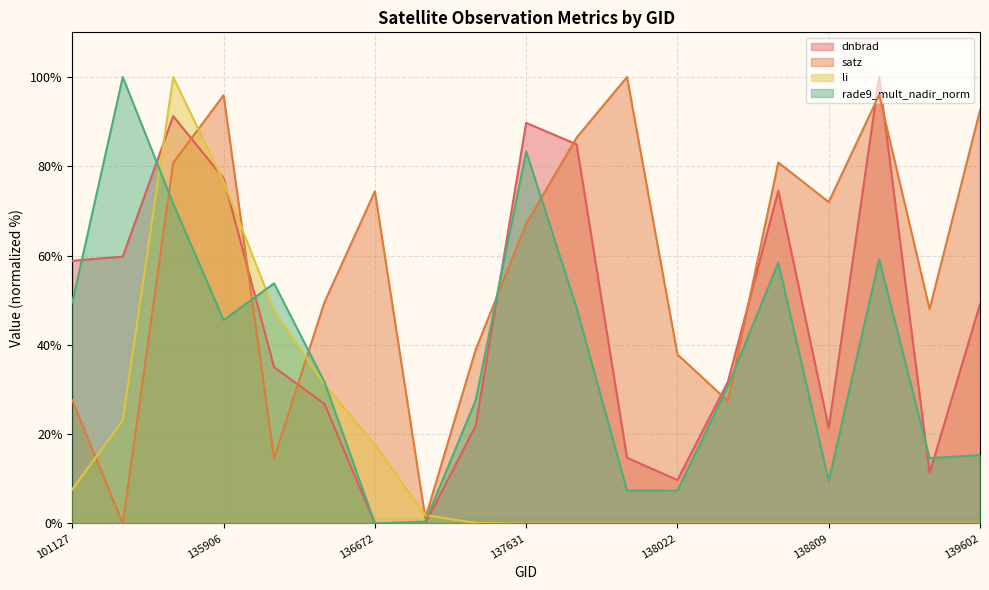

Which category has the lowest value in the dnbrad series?

137251